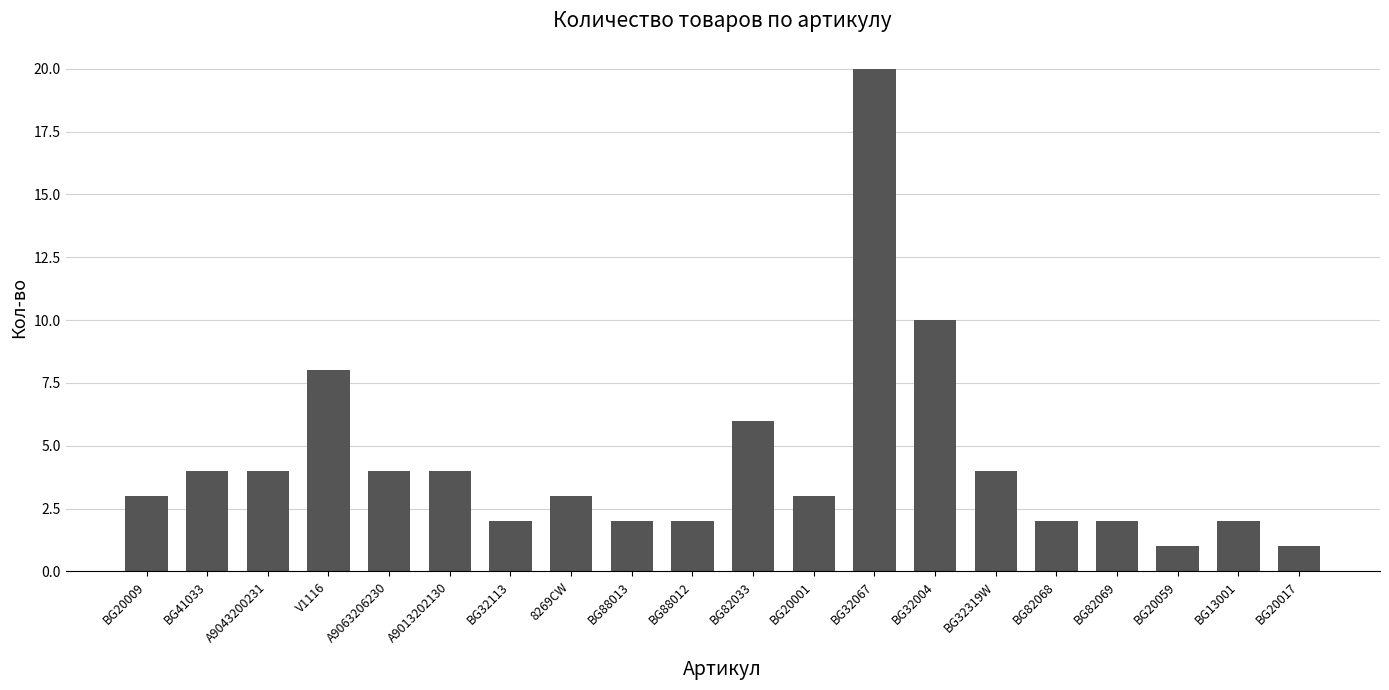

What position from the right is BG20059?

3